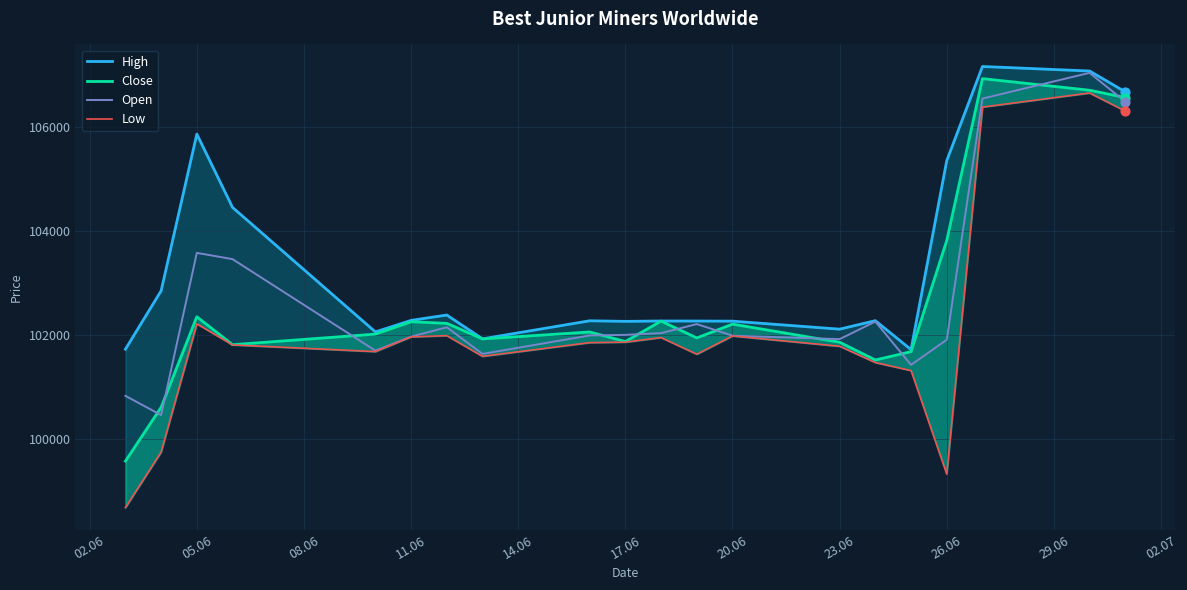

Which series has the largest total across all categories?

High